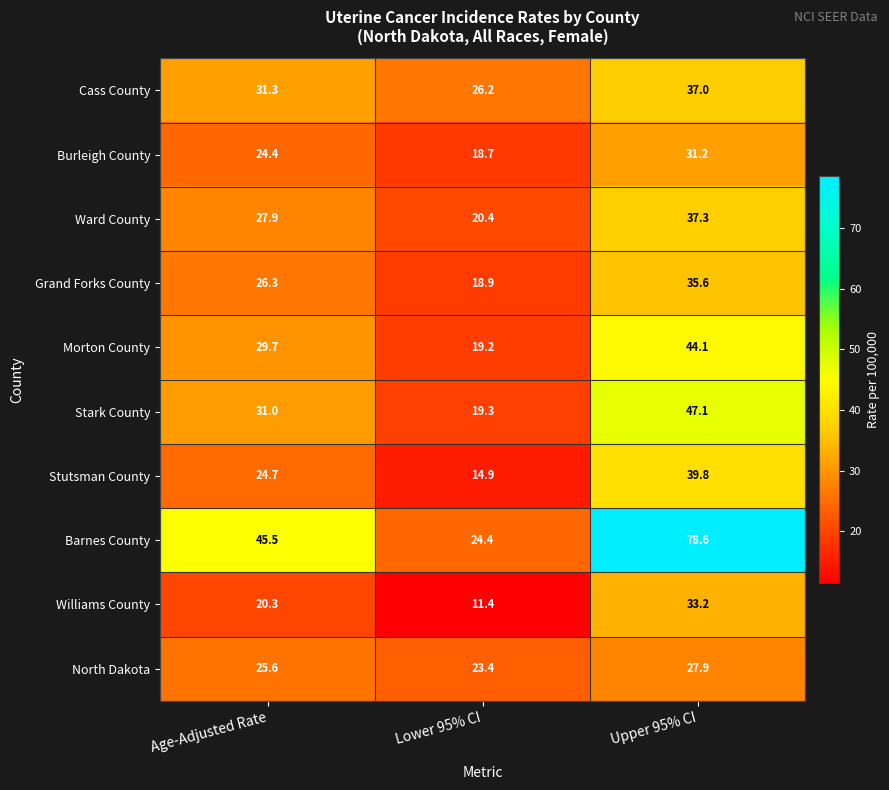

What is the spread (max minus min) of values at Age-Adjusted Rate?

25.2